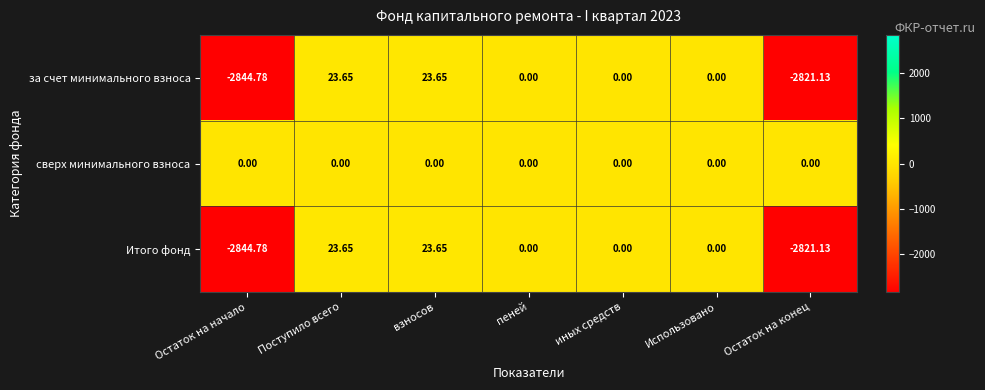

How many series are shown in this chart?

3